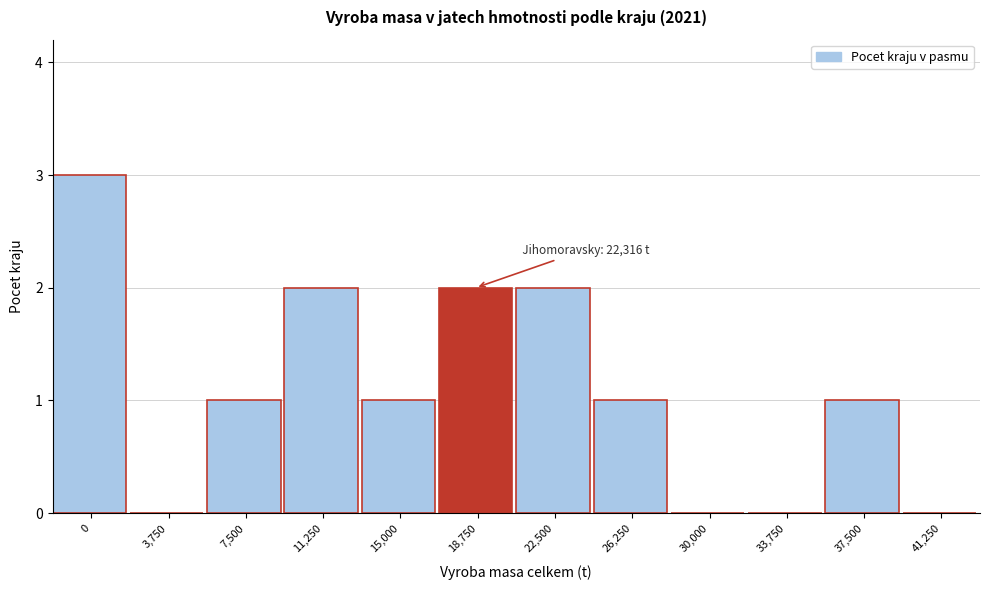

Reading left to right, extract all data points from this chart.

0=3	3,750=0	7,500=1	11,250=2	15,000=1	18,750=2	22,500=2	26,250=1	30,000=0	33,750=0	37,500=1	41,250=0